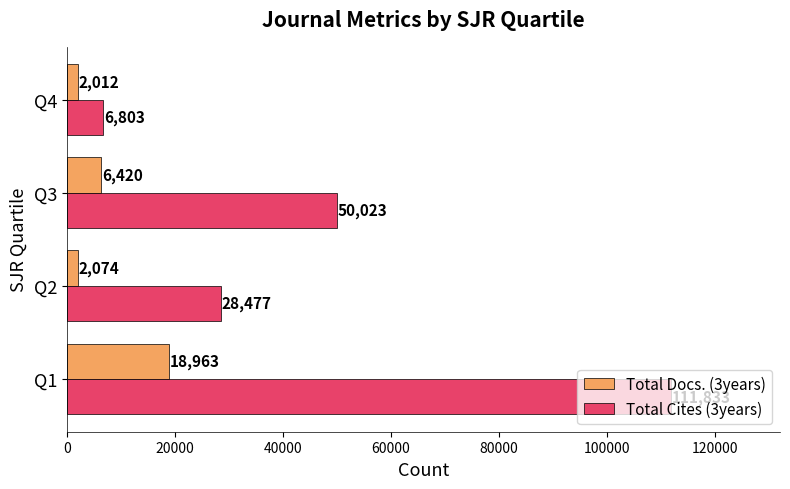

What is the average value of the Total Docs. (3years) series?

7367